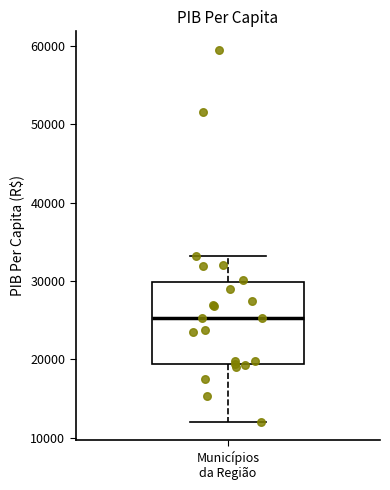

Transcribe this box plot: give where the median line is, the range the box spans, and where the two whiskers end, as read against the y-axis. The values are not printed on the chart, so give them approximately, as read against the axis.

median 25000, box 19000 to 30000, whiskers 12000 to 33000